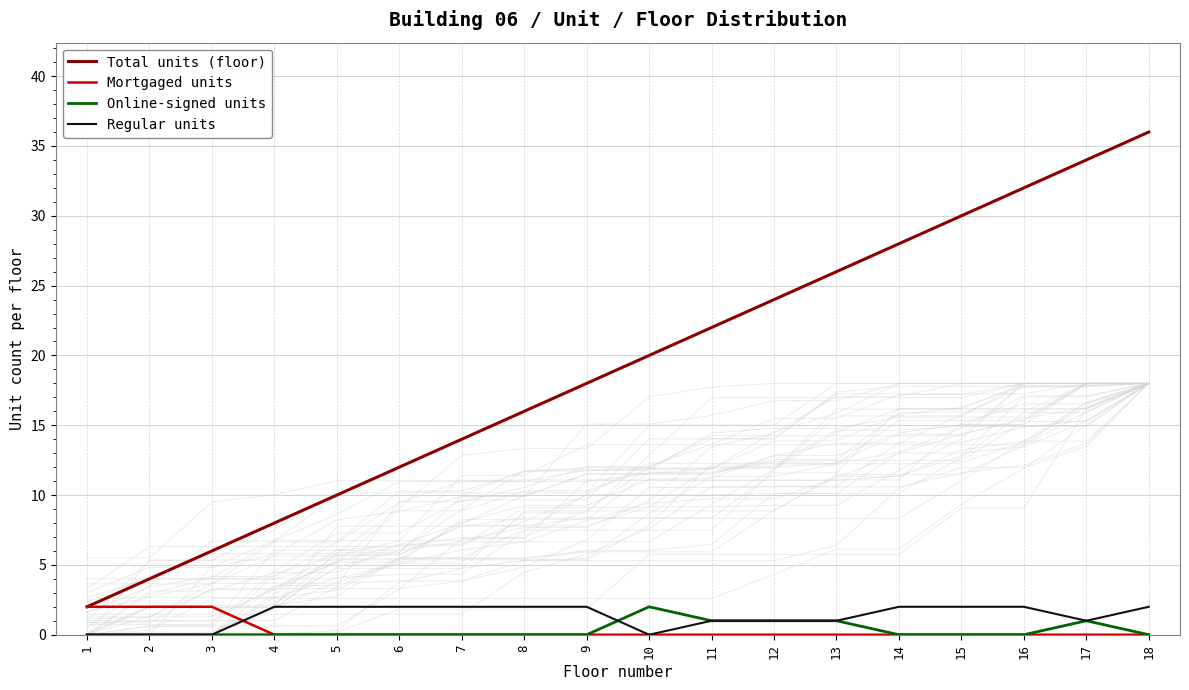

What is the total value across all series at 17?

36